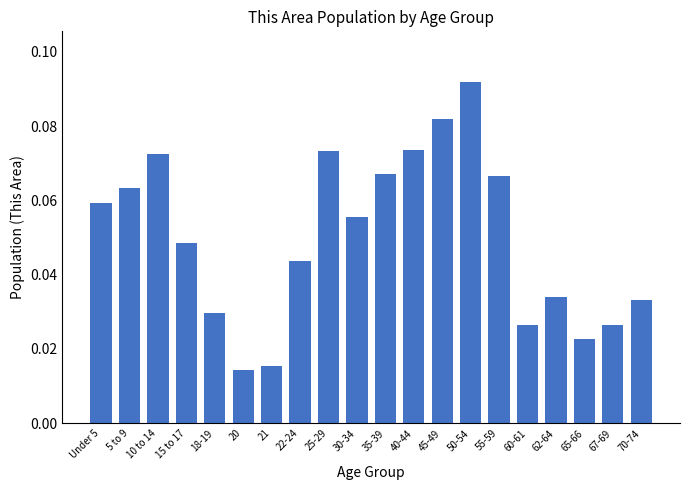

Count the values in the range 0 to 1.

20